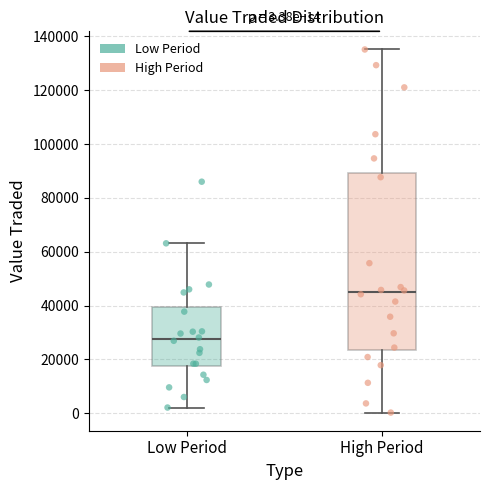

Which box is the tallest, from its lower edge to its upper edge?

High Period